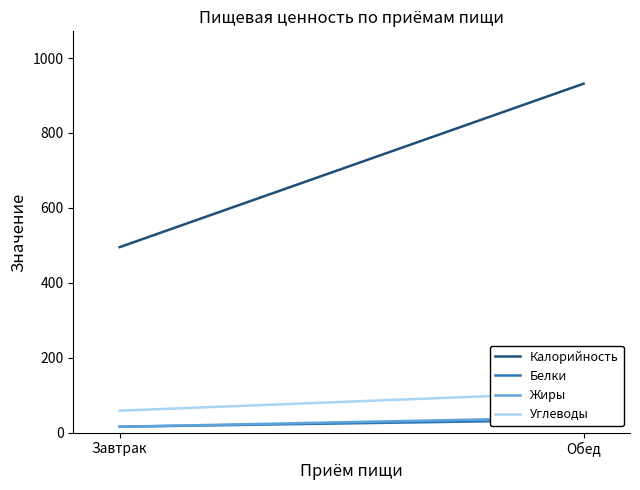

Reading right to left, what are all the values shown in this chart?

Калорийность: Обед=931.5	Завтрак=495.1
Белки: Обед=33.9	Завтрак=15.7
Жиры: Обед=40.6	Завтрак=15.6
Углеводы: Обед=107.3	Завтрак=58.5